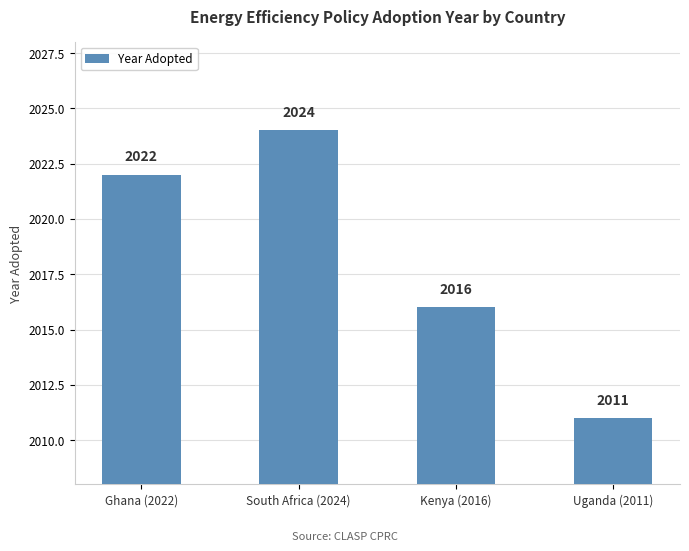

Reading left to right, list all the values displayed in this chart.

2022	2024	2016	2011